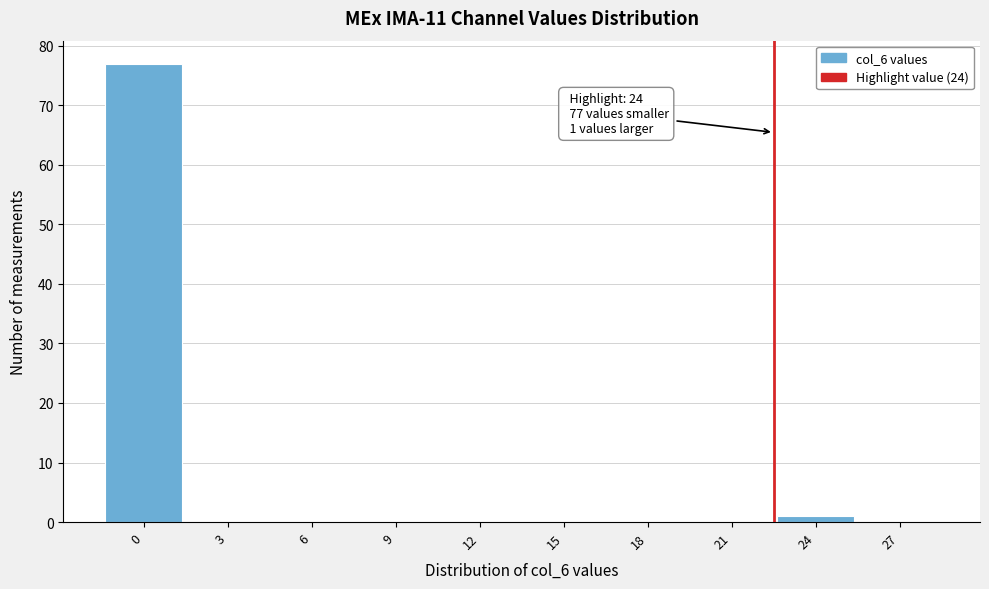

Reading left to right, list all the values displayed in this chart.

0=77	3=0	6=0	9=0	12=0	15=0	18=0	21=0	24=1	27=0